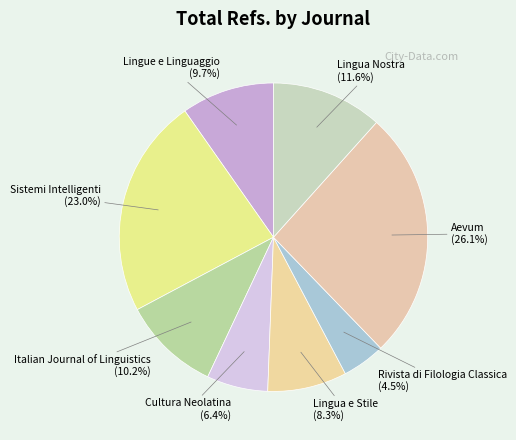

What is the smallest slice in the pie chart?

Rivista di Filologia Classica